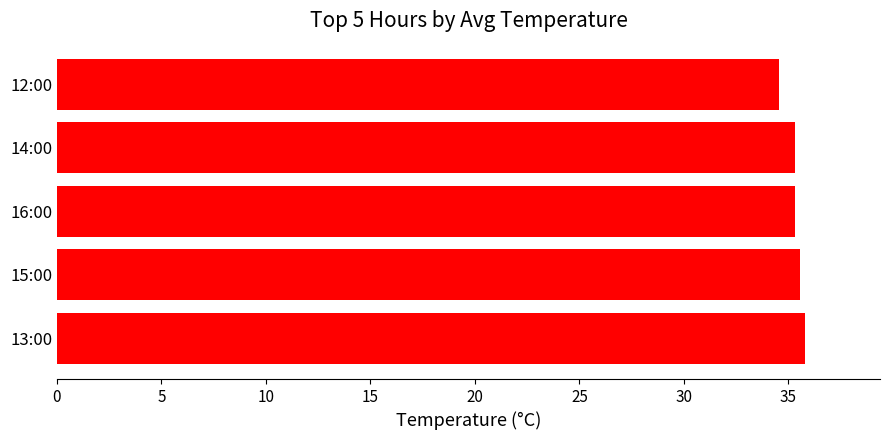

What is the ratio of the value at 12:00 to the value at 13:00?

1.0